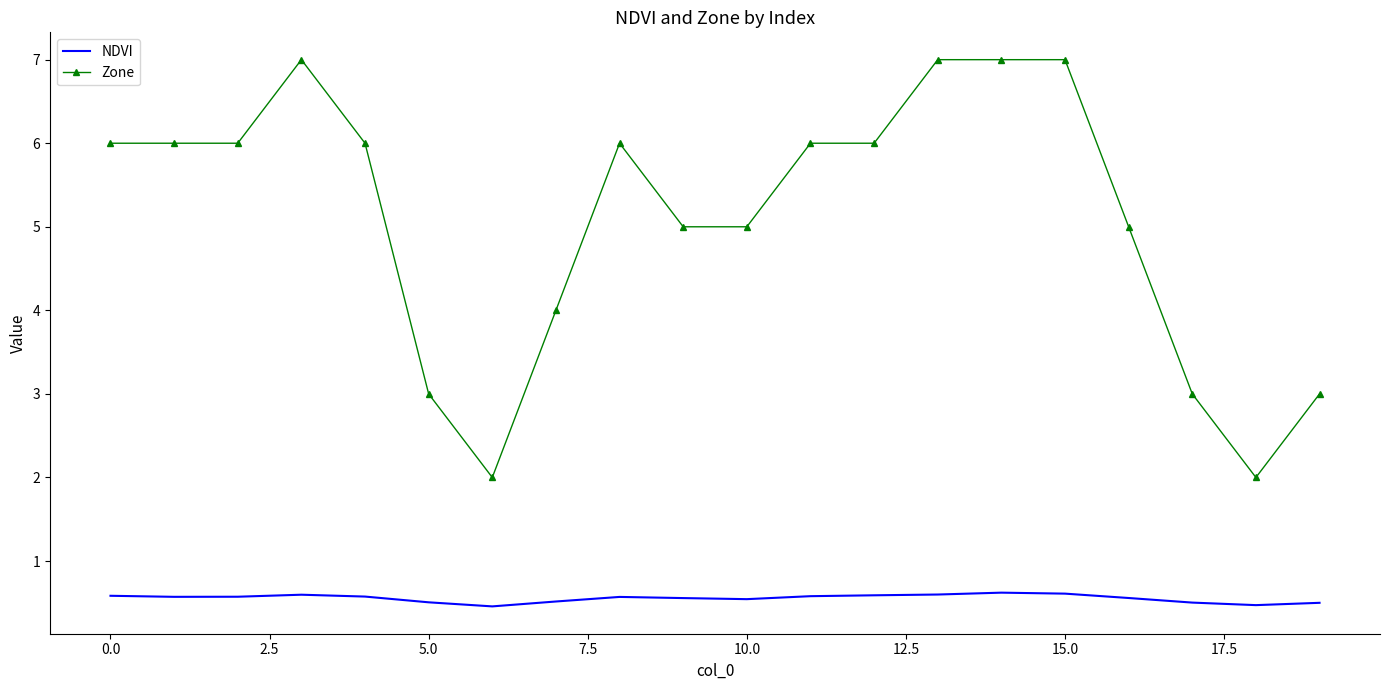

Rank the series by their average value, from lowest to highest.

NDVI, Zone